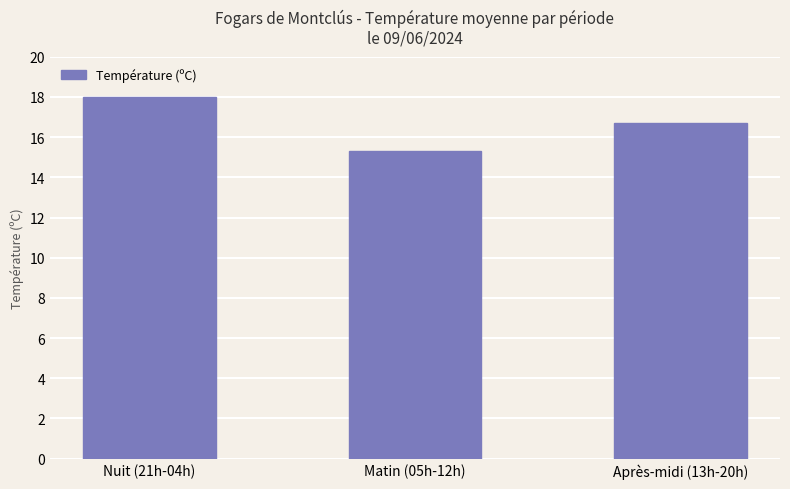

Which has a higher value, Après-midi (13h-20h) or Nuit (21h-04h)?

Nuit (21h-04h)